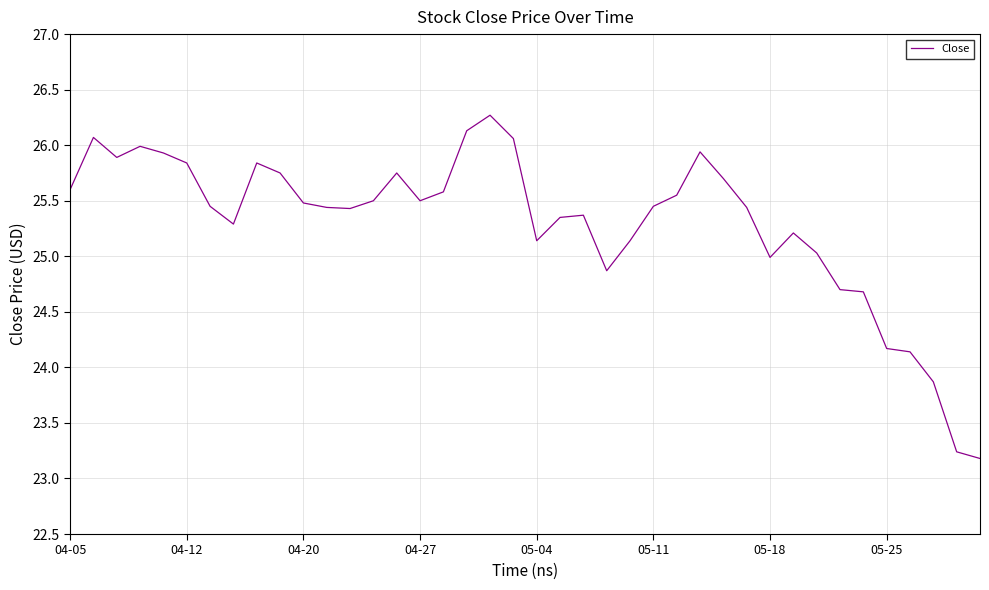

What is the greatest value displayed?

26.3